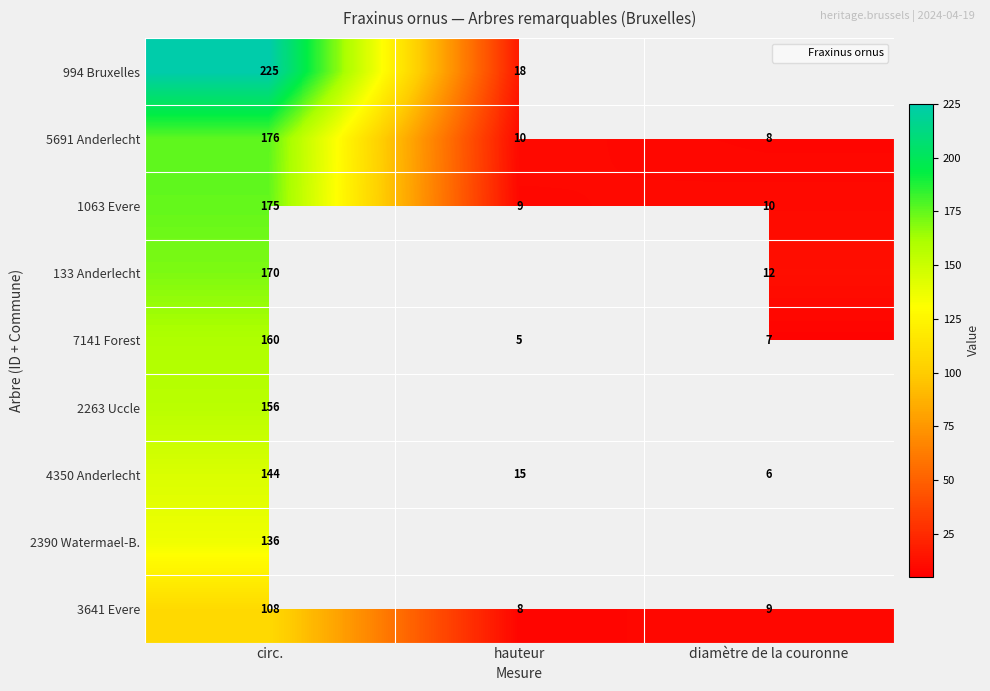

Which label corresponds to the smallest value in the chart?

hauteur